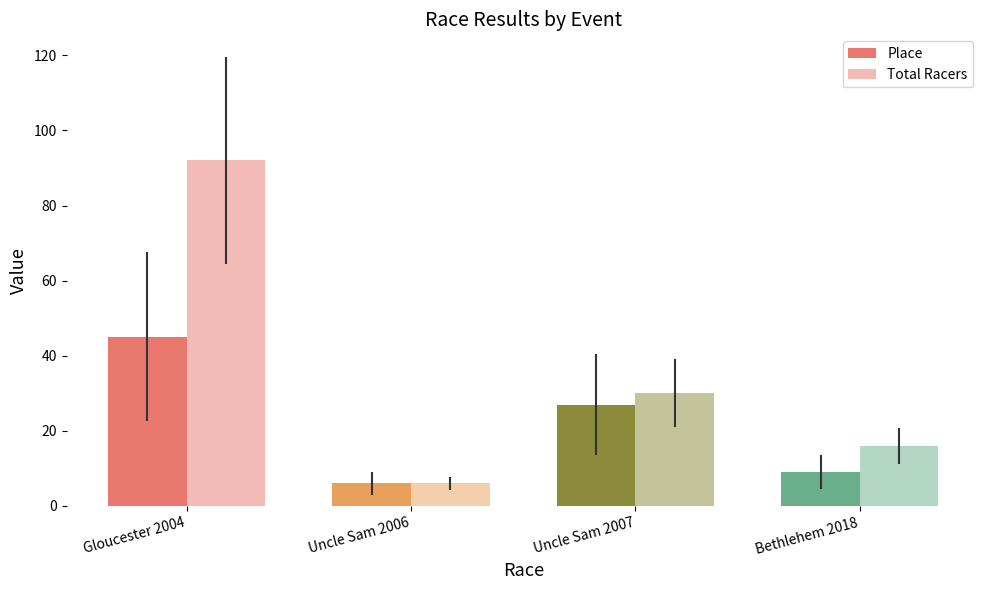

Reading left to right, extract all data points from this chart.

Place: 45	6	27	9
Total Racers: 92	6	30	16